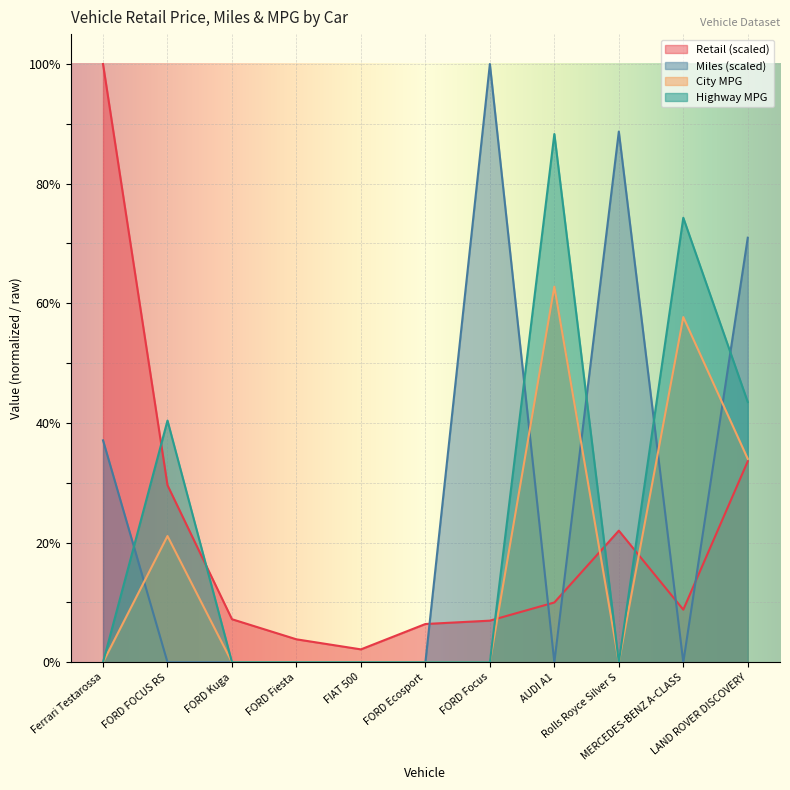

Reading left to right, list all the values displayed in this chart.

Retail: Ferrari Testarossa=100.0	FORD FOCUS RS=29.6	FORD Kuga=7.2	FORD Fiesta=3.8	FIAT 500=2.2	FORD Ecosport=6.4	FORD Focus=7.0	AUDI A1=10.0	Rolls Royce Silver S=22.0	MERCEDES-BENZ A-CLASS=8.8	LAND ROVER DISCOVERY=33.6
Miles: Ferrari Testarossa=37.1	FORD FOCUS RS=0.0	FORD Kuga=0.0	FORD Fiesta=0.0	FIAT 500=0.0	FORD Ecosport=0.0	FORD Focus=100.0	AUDI A1=0.0	Rolls Royce Silver S=88.7	MERCEDES-BENZ A-CLASS=0.0	LAND ROVER DISCOVERY=71.0
City MPG: Ferrari Testarossa=0.0	FORD FOCUS RS=21.1	FORD Kuga=0.0	FORD Fiesta=0.0	FIAT 500=0.0	FORD Ecosport=0.0	FORD Focus=0.0	AUDI A1=62.8	Rolls Royce Silver S=0.0	MERCEDES-BENZ A-CLASS=57.7	LAND ROVER DISCOVERY=34.0
Highway MPG: Ferrari Testarossa=0.0	FORD FOCUS RS=40.4	FORD Kuga=0.0	FORD Fiesta=0.0	FIAT 500=0.0	FORD Ecosport=0.0	FORD Focus=0.0	AUDI A1=88.3	Rolls Royce Silver S=0.0	MERCEDES-BENZ A-CLASS=74.3	LAND ROVER DISCOVERY=43.5